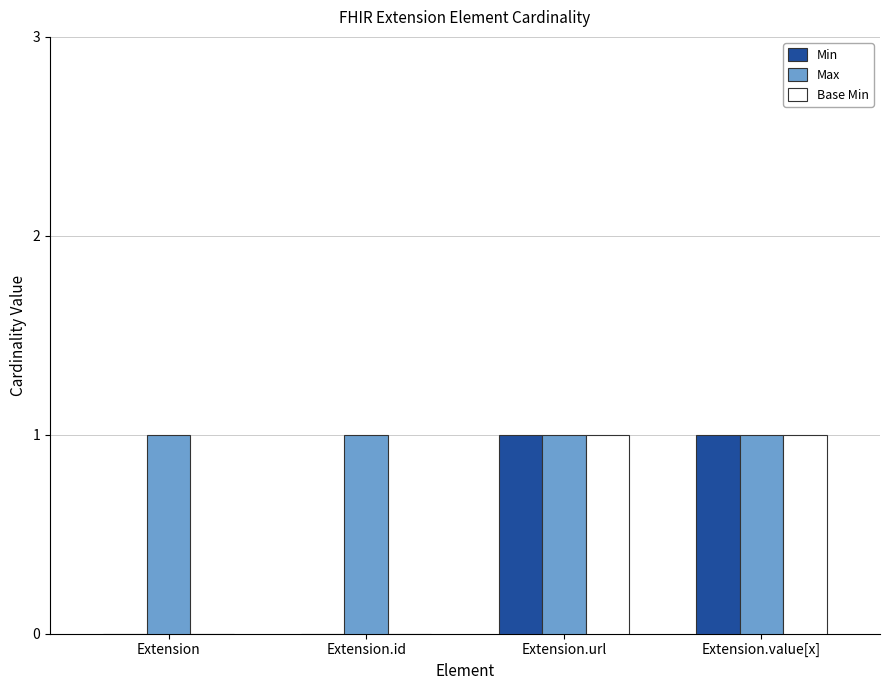

The value of Min at Extension is 0. True or false?

True